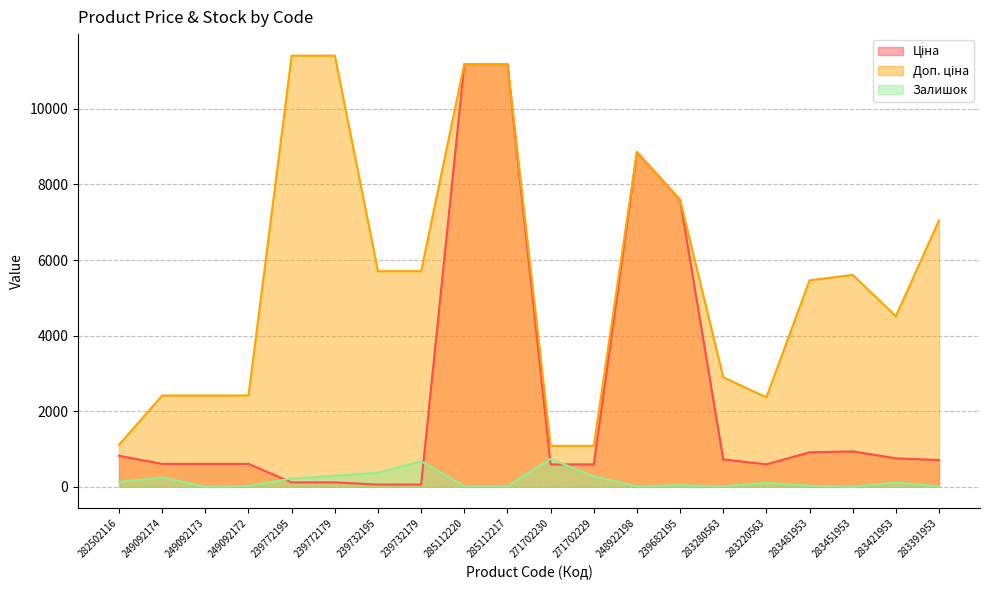

How many lines are shown in the chart?

3